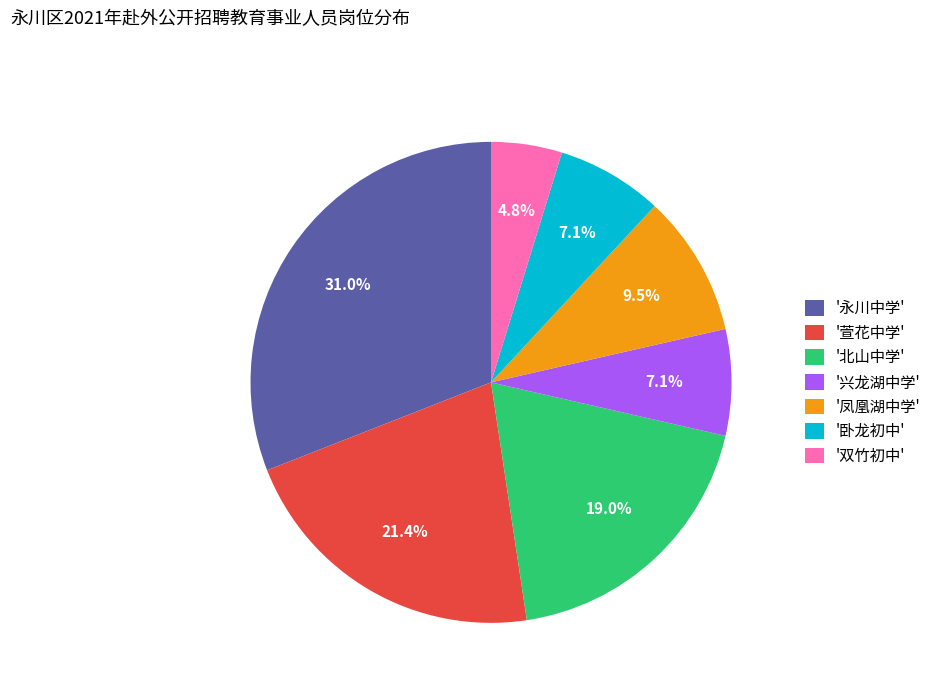

Is the sum of '北山中学' and '凤凰湖中学' greater than half?

No